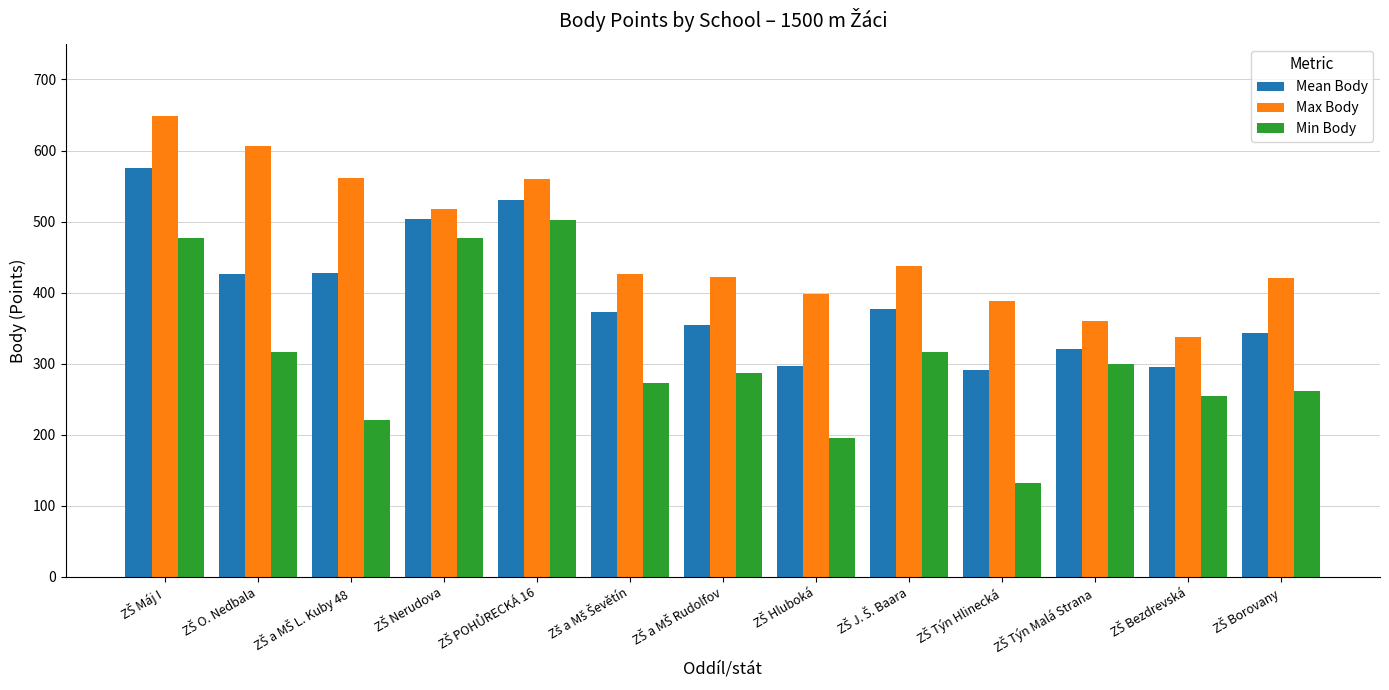

What is the maximum value shown in the chart?

648.0